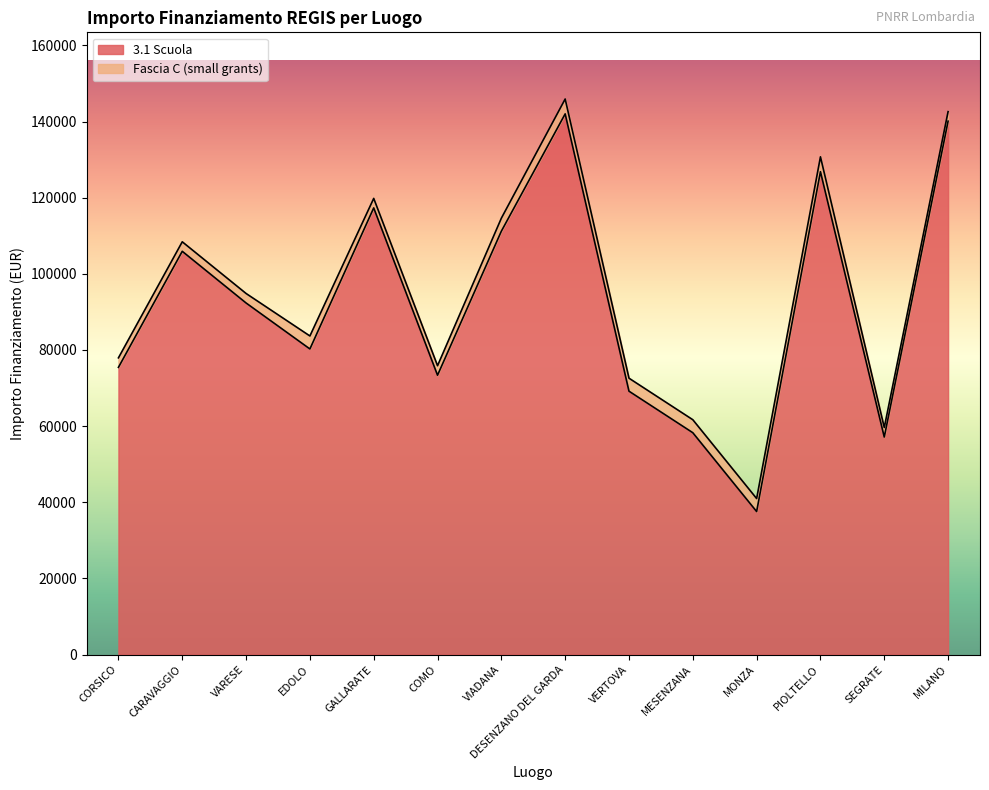

What is the value of the 7th point from the left?

111198.7